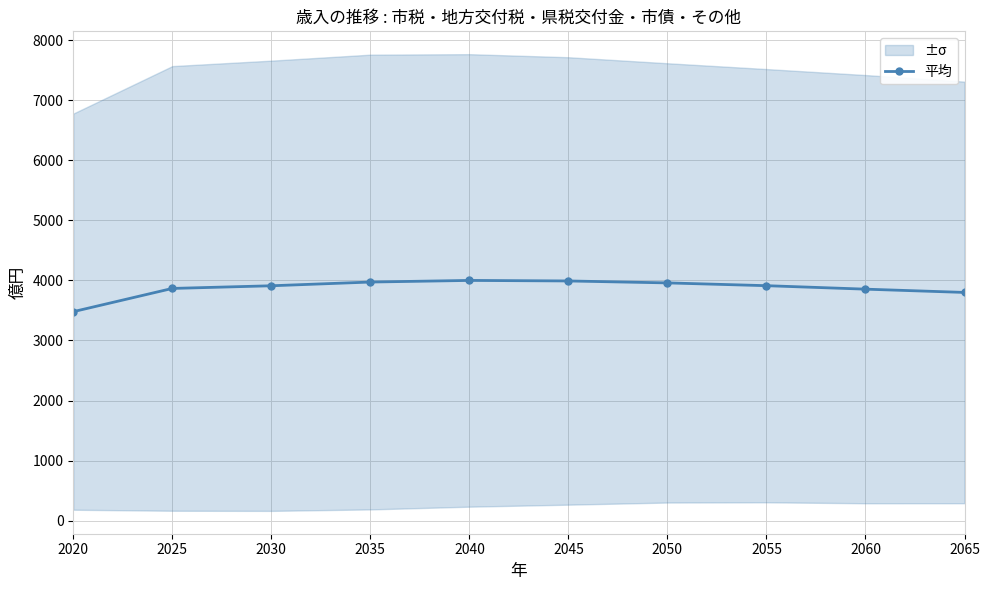

Is it true that the value at 2040 is 4000.2?

True